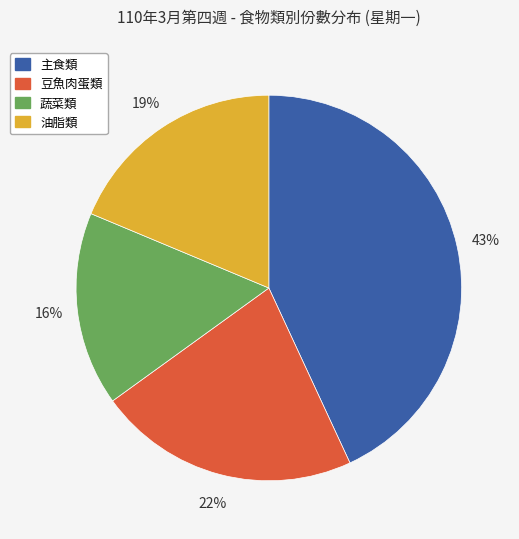

To the nearest percent, what is the difference between the largest and smallest slice percentages?

27%